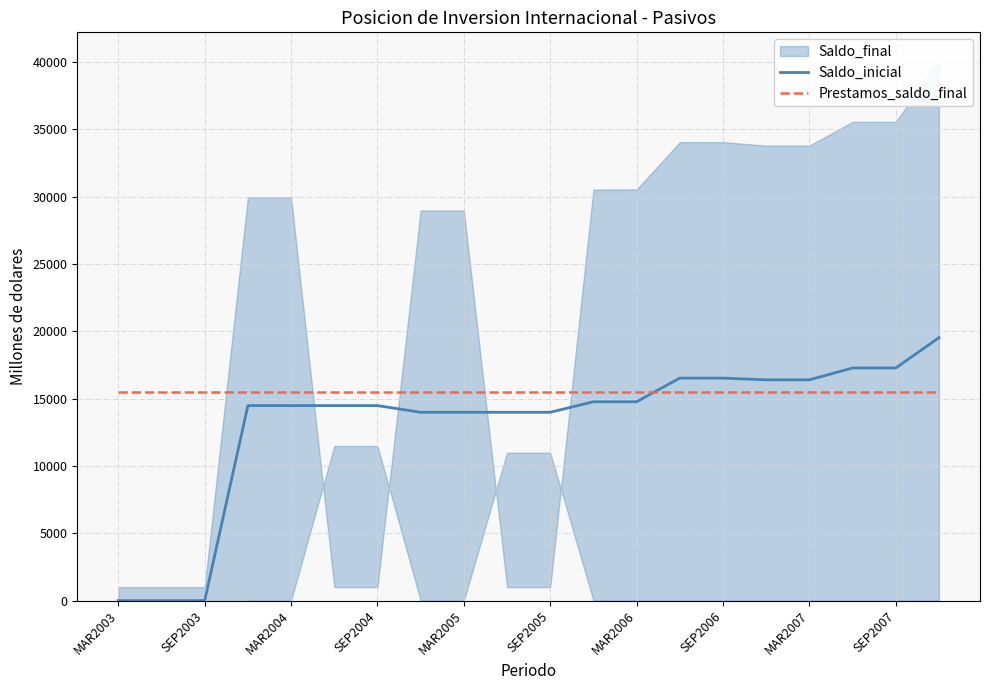

Is the value of Saldo_inicial at 15 greater than the value of Prestamos_saldo_final at 11?

Yes